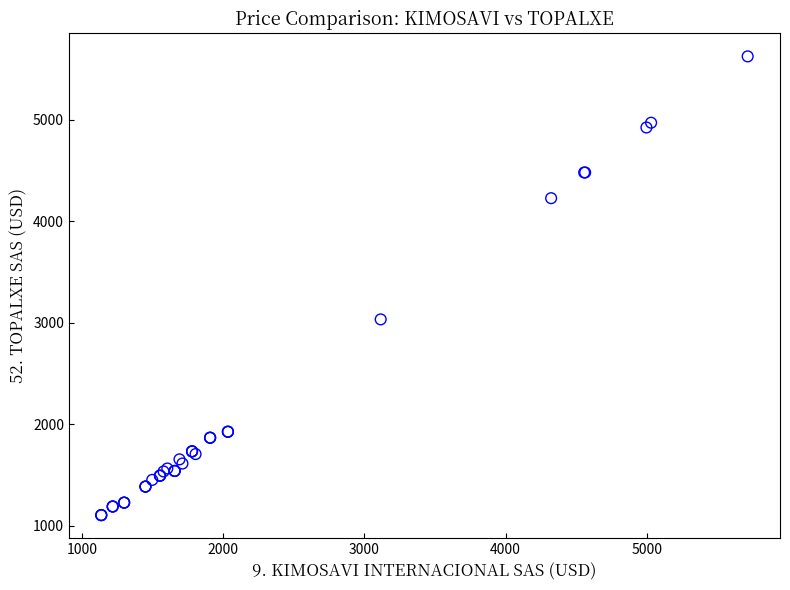

What Y value in the scatter plot is closest to 3365?

3034